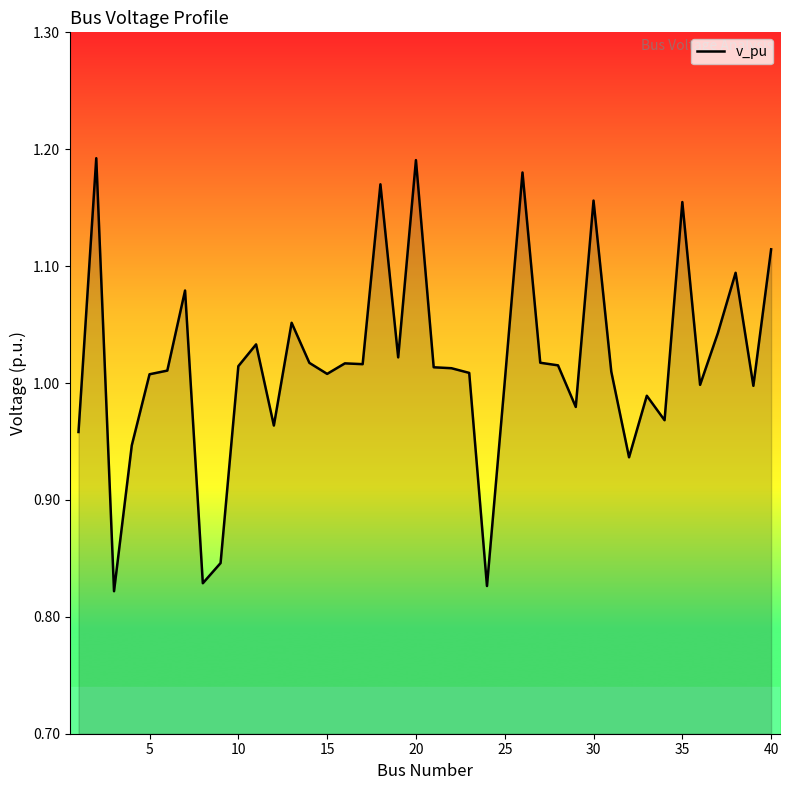

Does the chart display data point markers on the line(s)?

No